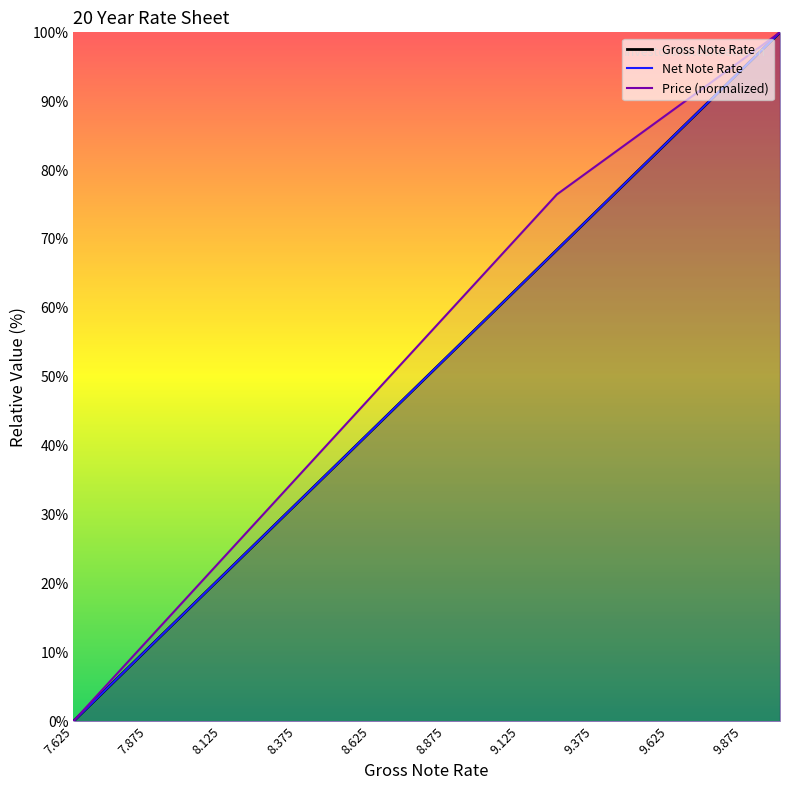

What is the difference between the highest and lowest values at 9.375?

6.7